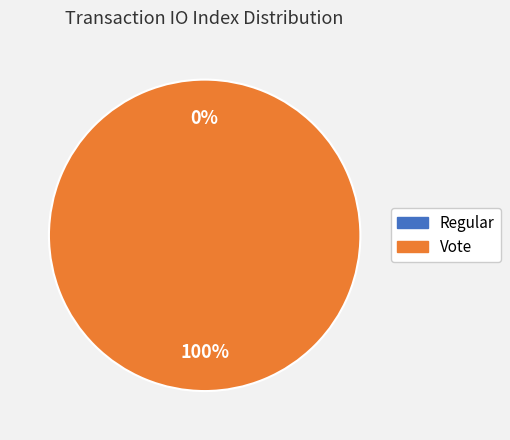

To the nearest percent, what percentage of the pie is Vote (io_index=2)?

100%